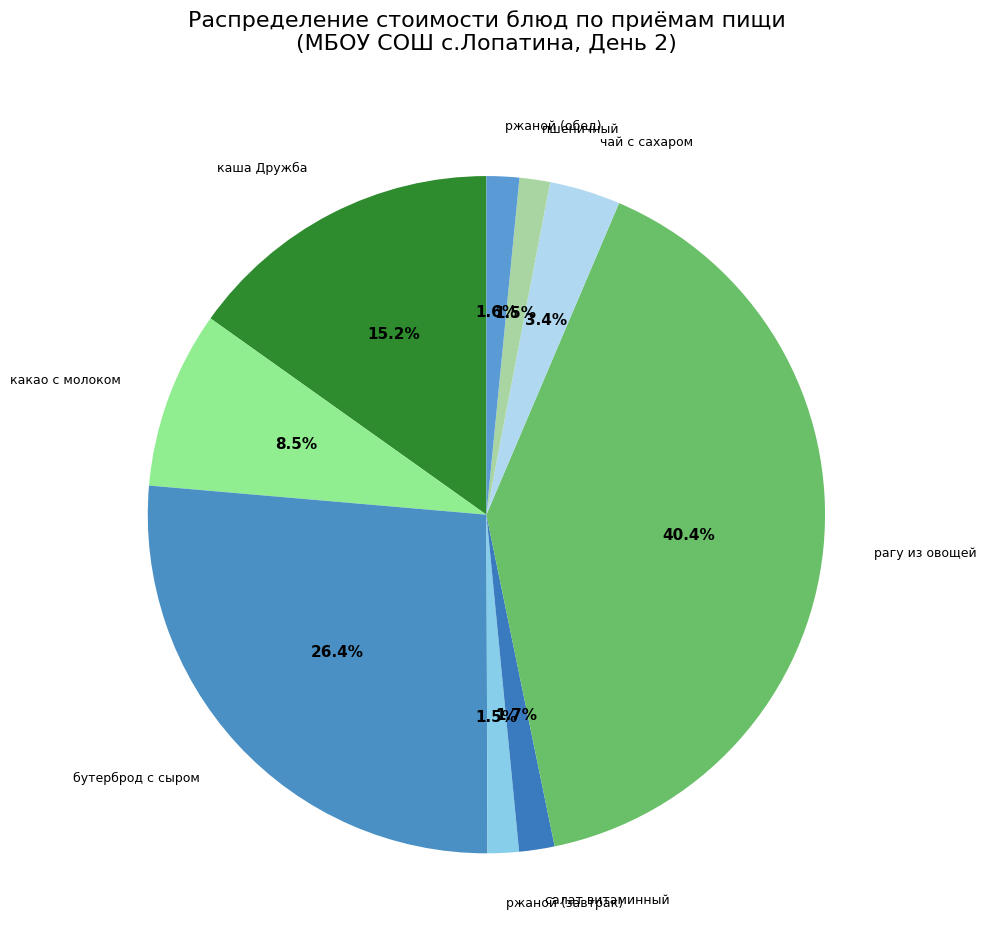

Is салат витаминный the majority of the pie?

No